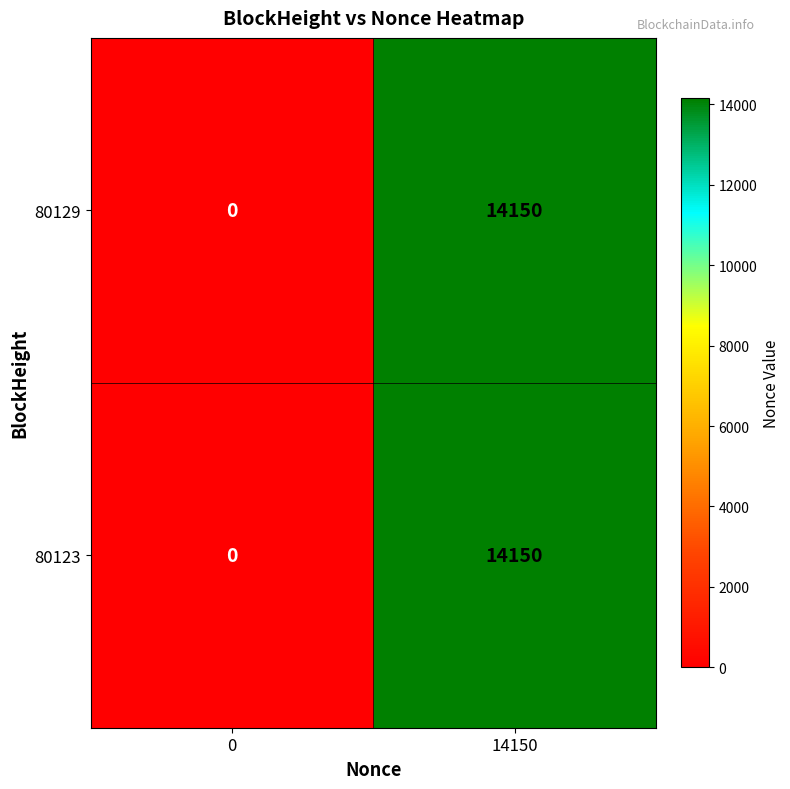

At which category is the sum across all series the highest?

14150